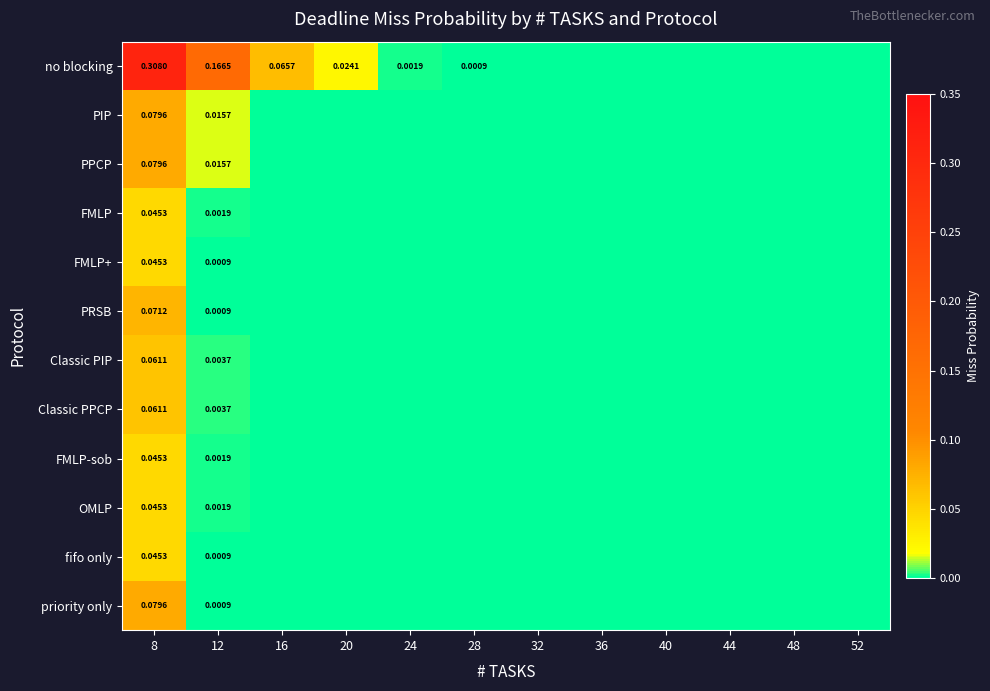

Which series changed the most between 12 and 48?

no blocking